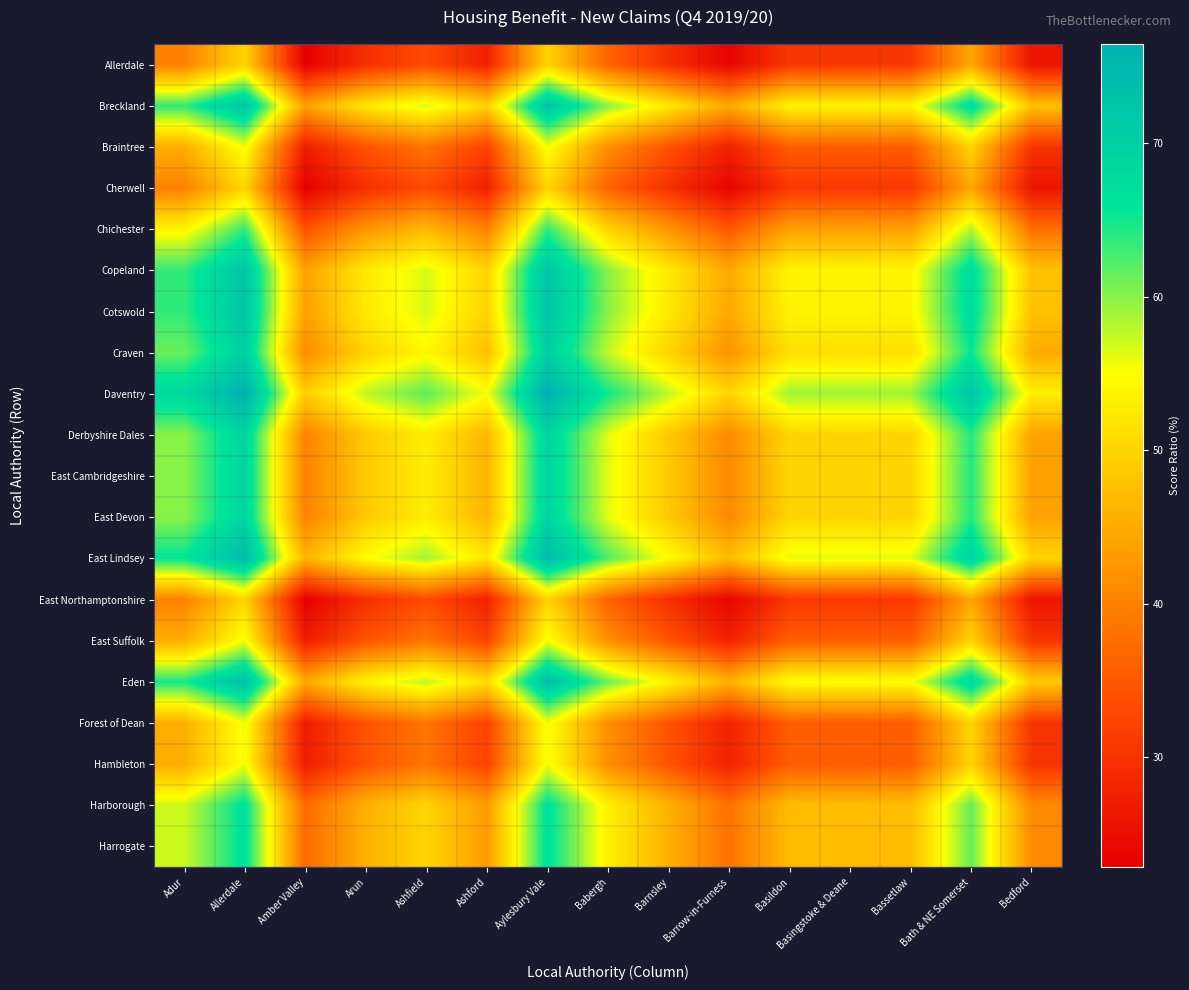

What is the total value across all series at Aylesbury Vale?

1288.5